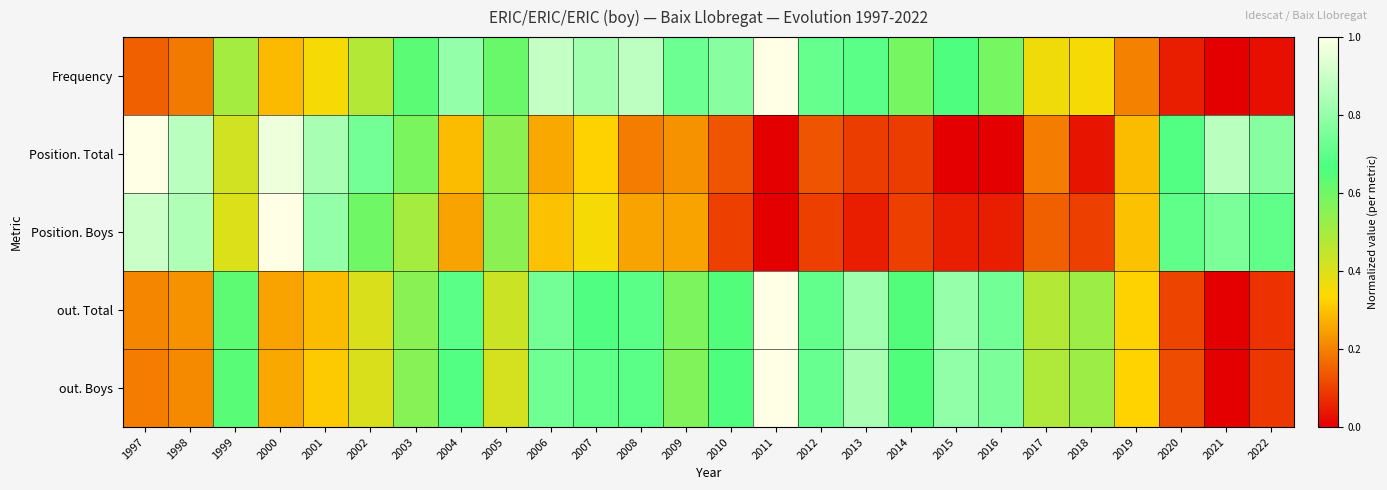

What is the difference between the highest and lowest values at 2003?

0.1